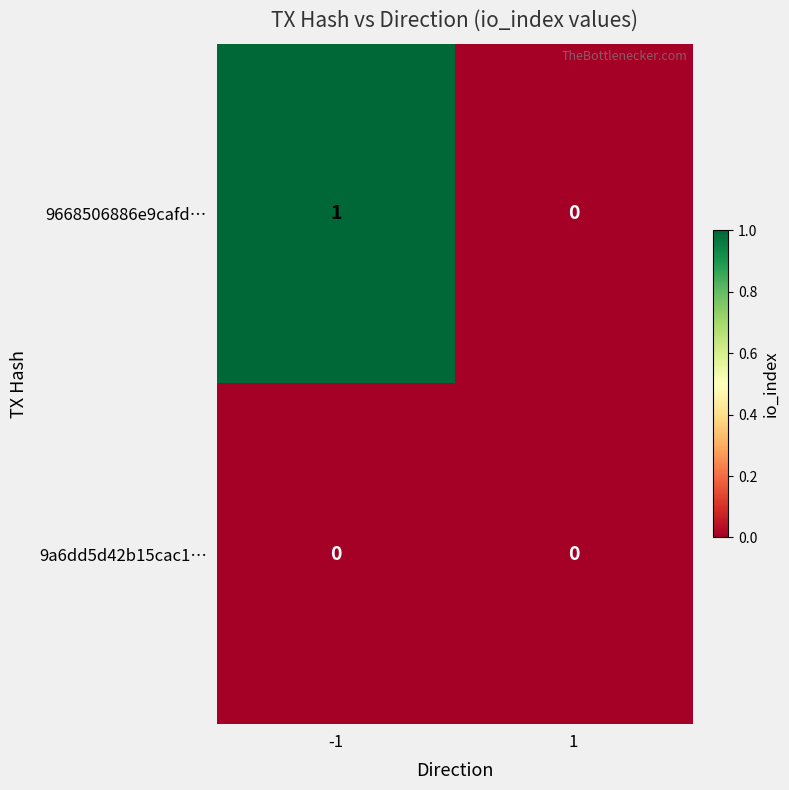

Reading left to right, list all the values displayed in this chart.

9668506886e9cafd…: -1=1	1=0
9a6dd5d42b15cac1…: -1=0	1=0